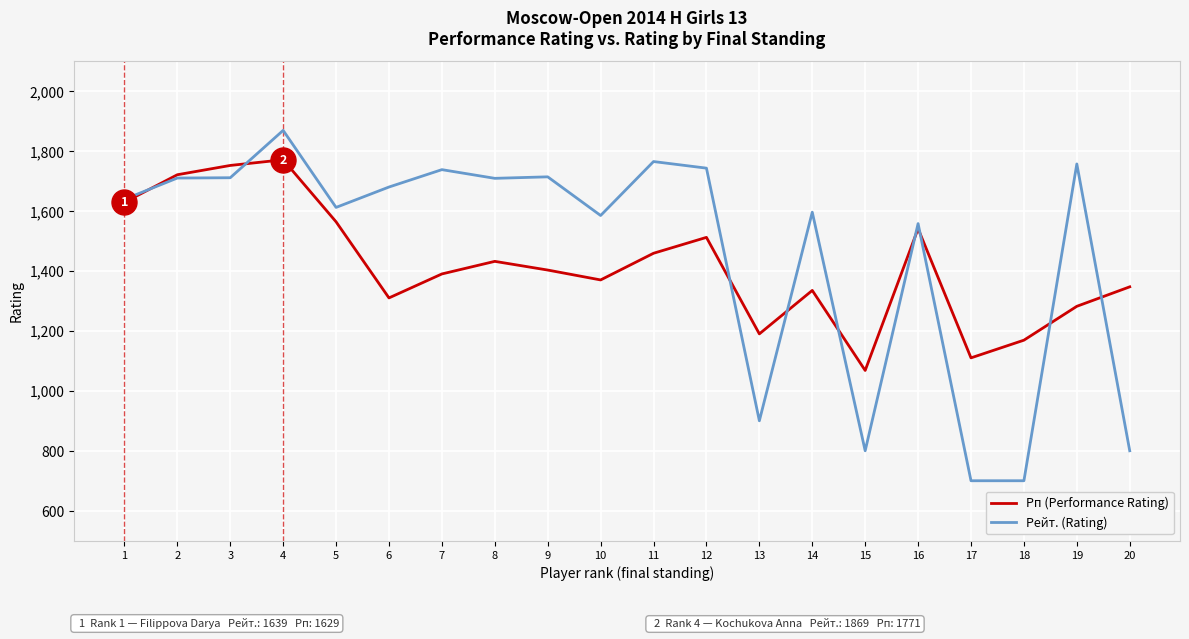

Which category has the lowest value in the Рп (Performance Rating) series?

15